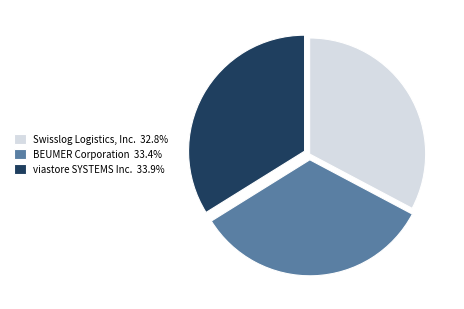

Does any single category account for the majority?

No